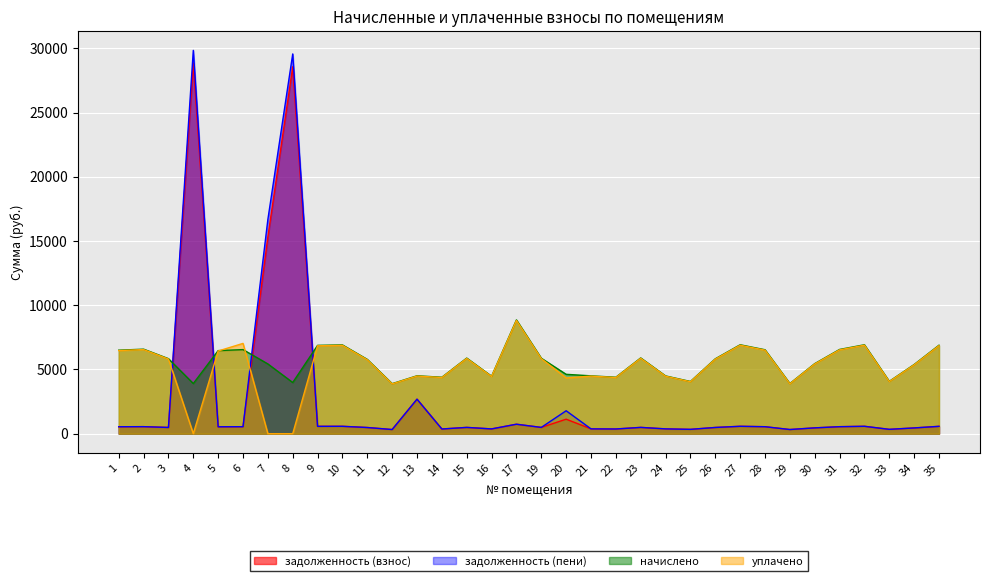

Where do начислено and задолженность (пени) first cross each other?

3 and 4